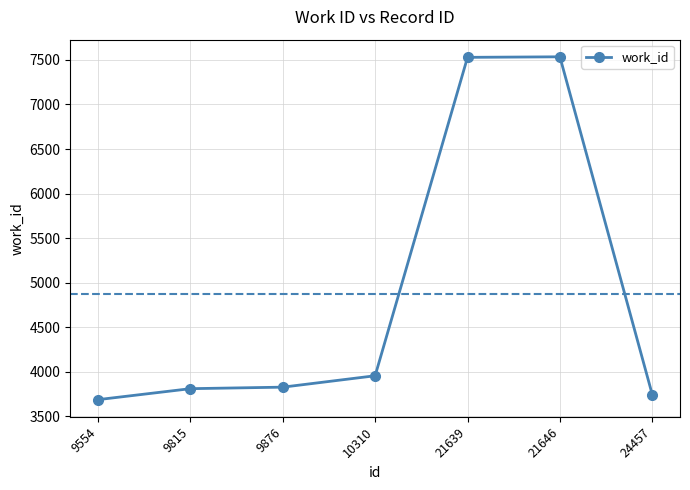

Approximately how many times larger is the value at 10310 compared to 21646?

0.5